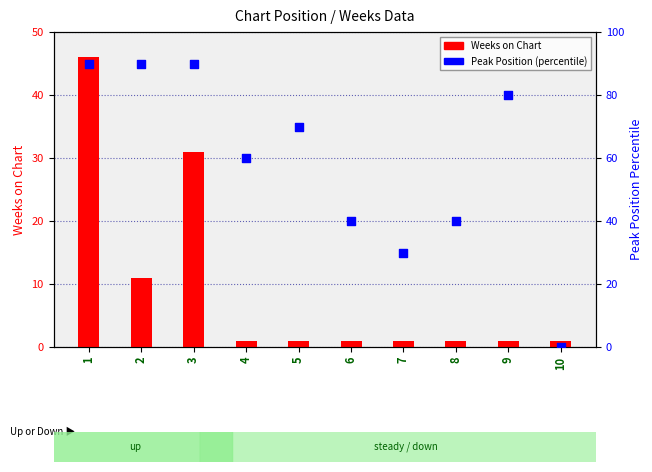

At which category is the sum across all series the highest?

1